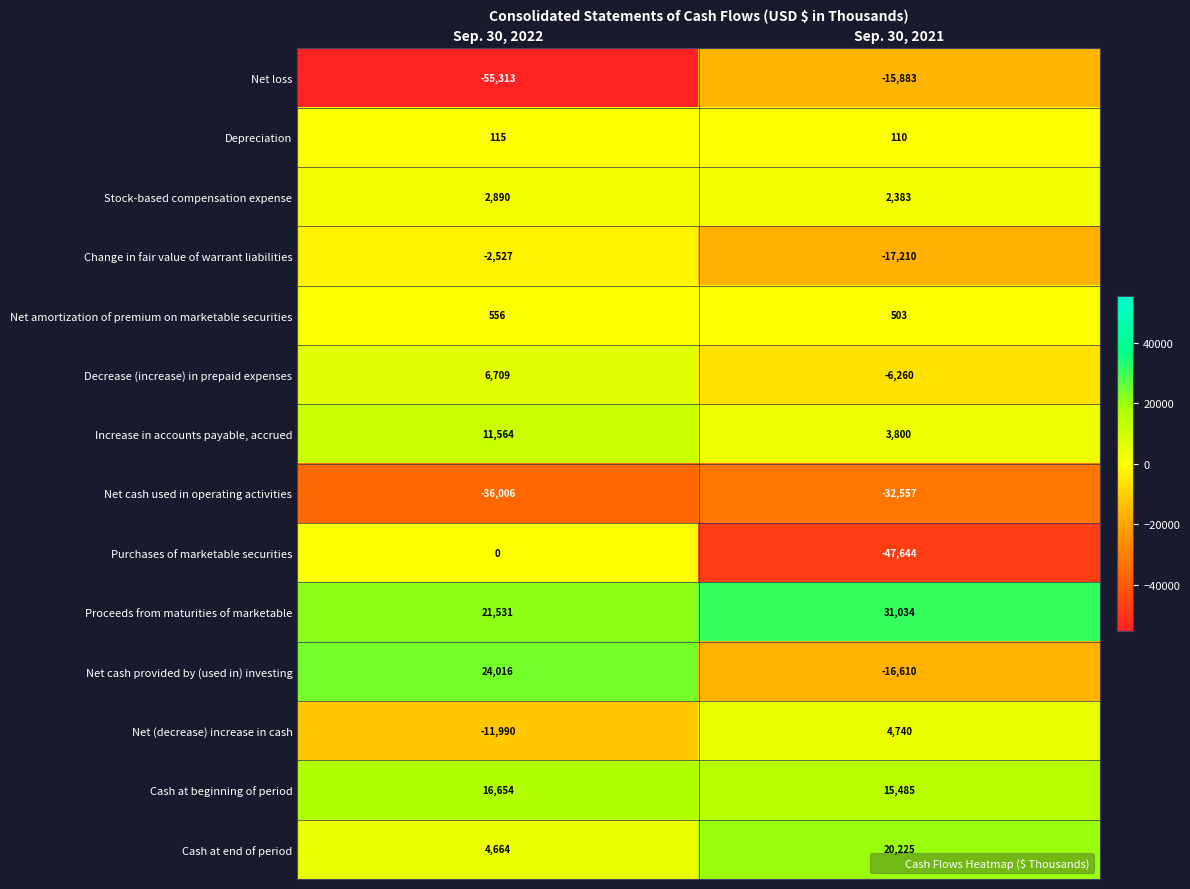

Reading left to right, what are all the values shown in this chart?

Net loss: -55313	-15883
Depreciation: 115	110
Stock-based compensation expense: 2890	2383
Change in fair value of warrant liabilities: -2527	-17210
Net amortization of premium on marketable securities: 556	503
Decrease (increase) in prepaid expenses: 6709	-6260
Increase in accounts payable, accrued: 11564	3800
Net cash used in operating activities: -36006	-32557
Purchases of marketable securities: 0	-47644
Proceeds from maturities of marketable: 21531	31034
Net cash provided by (used in) investing: 24016	-16610
Net (decrease) increase in cash: -11990	4740
Cash at beginning of period: 16654	15485
Cash at end of period: 4664	20225